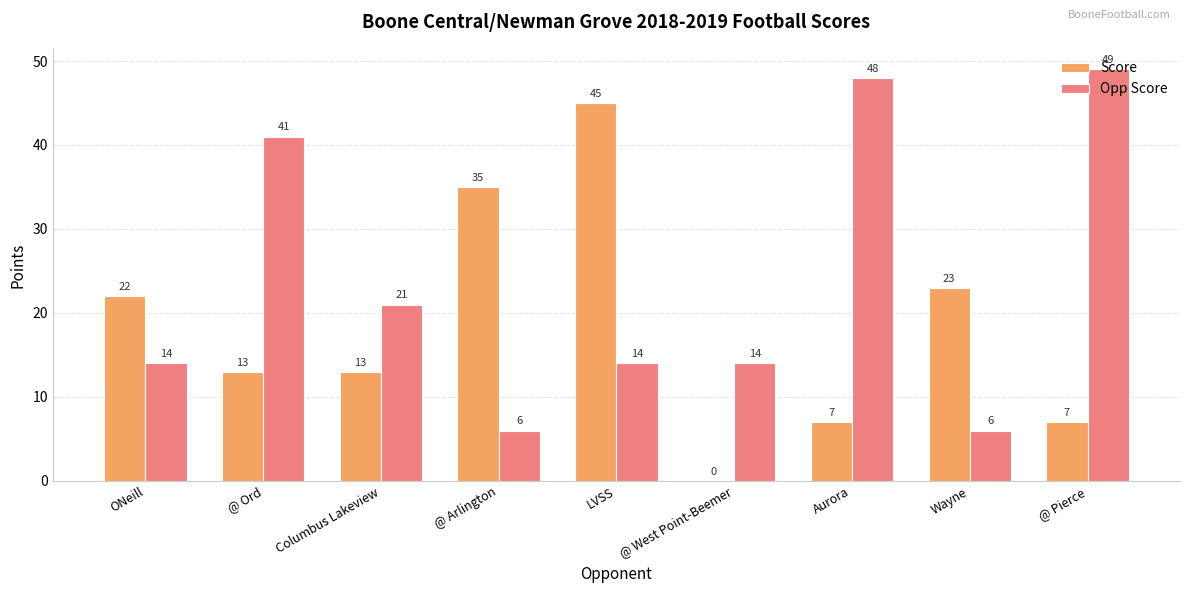

The value of Opp Score at @ Pierce is 49. True or false?

True